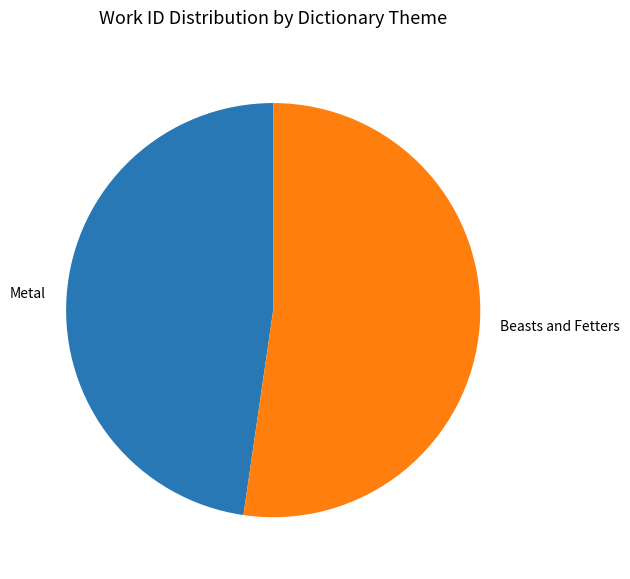

Approximately how many times larger is the value at Metal compared to Beasts and Fetters?

0.9